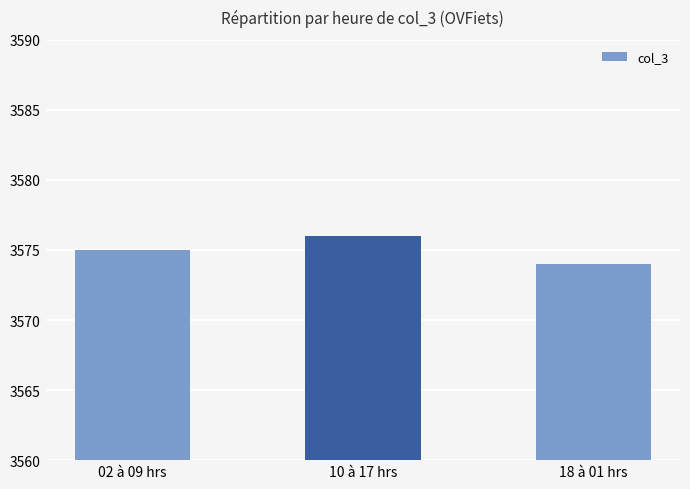

List the labels in order of value, smallest first.

18 à 01 hrs, 02 à 09 hrs, 10 à 17 hrs